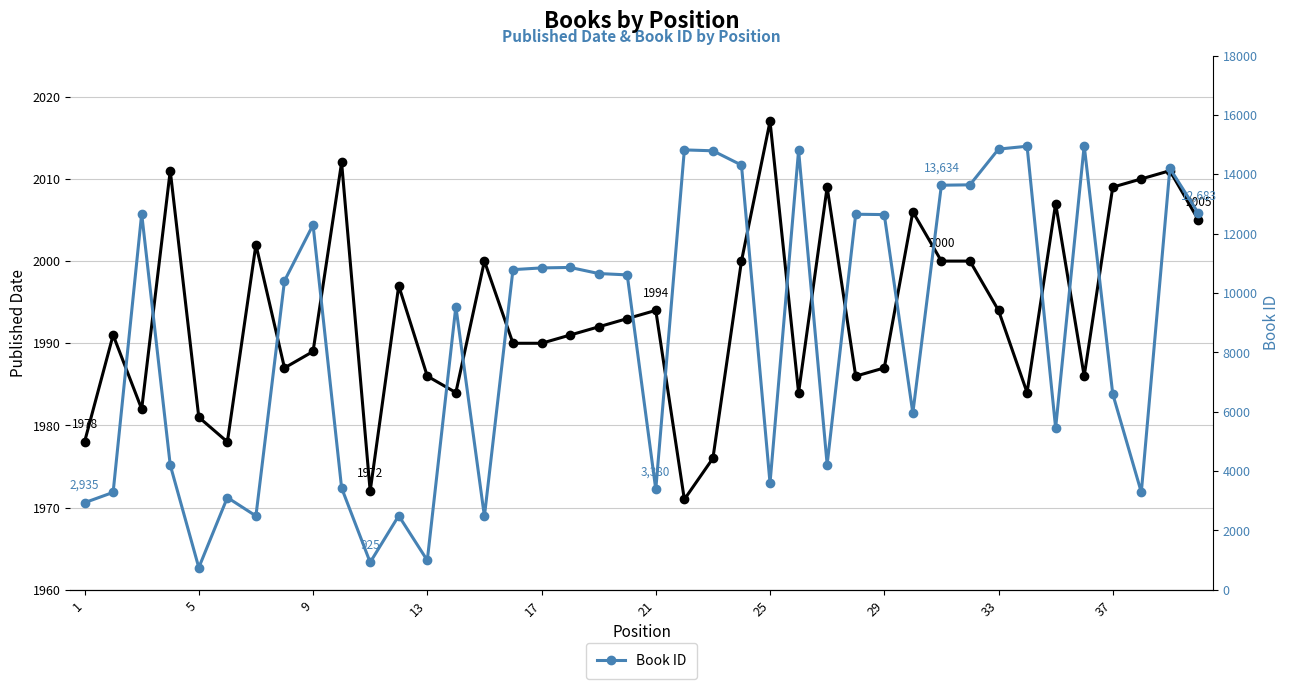

Between 9 and 13, which series saw the biggest shift?

Book ID